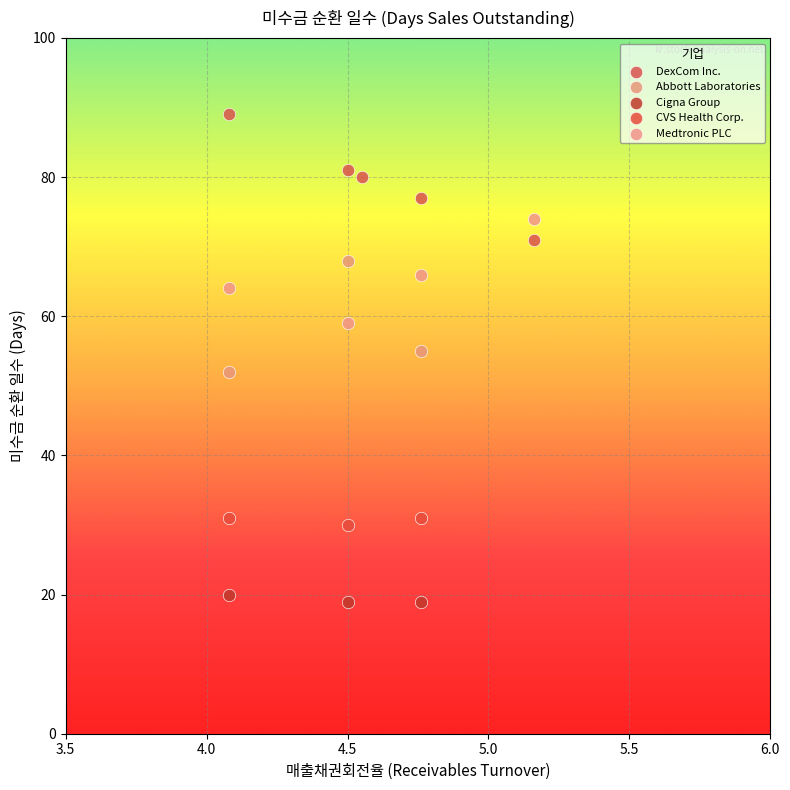

Which series contains the lowest Y value?

Cigna Group